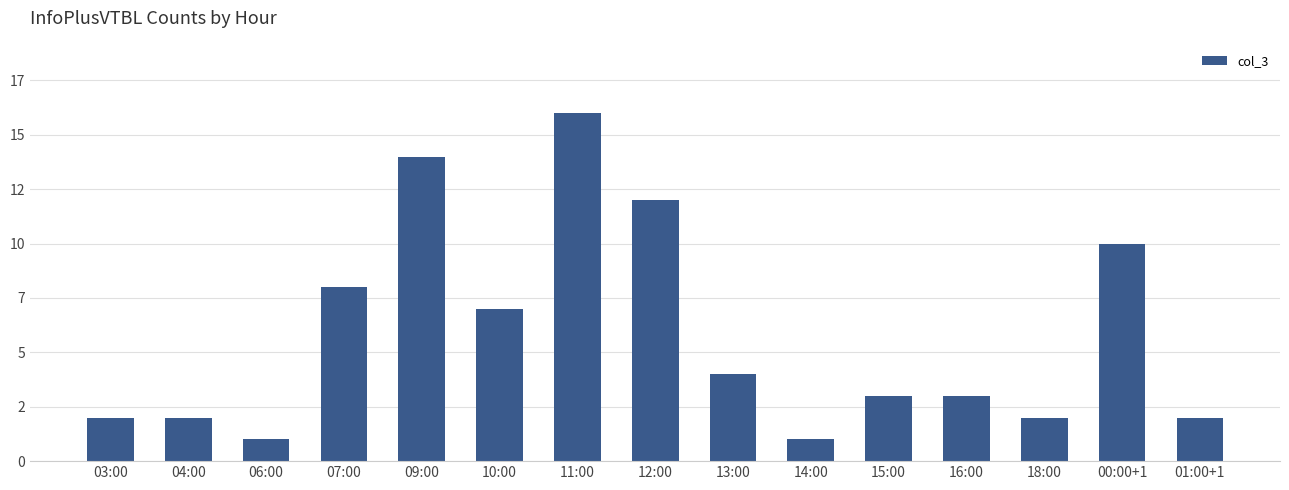

Does the chart contain any negative values?

No